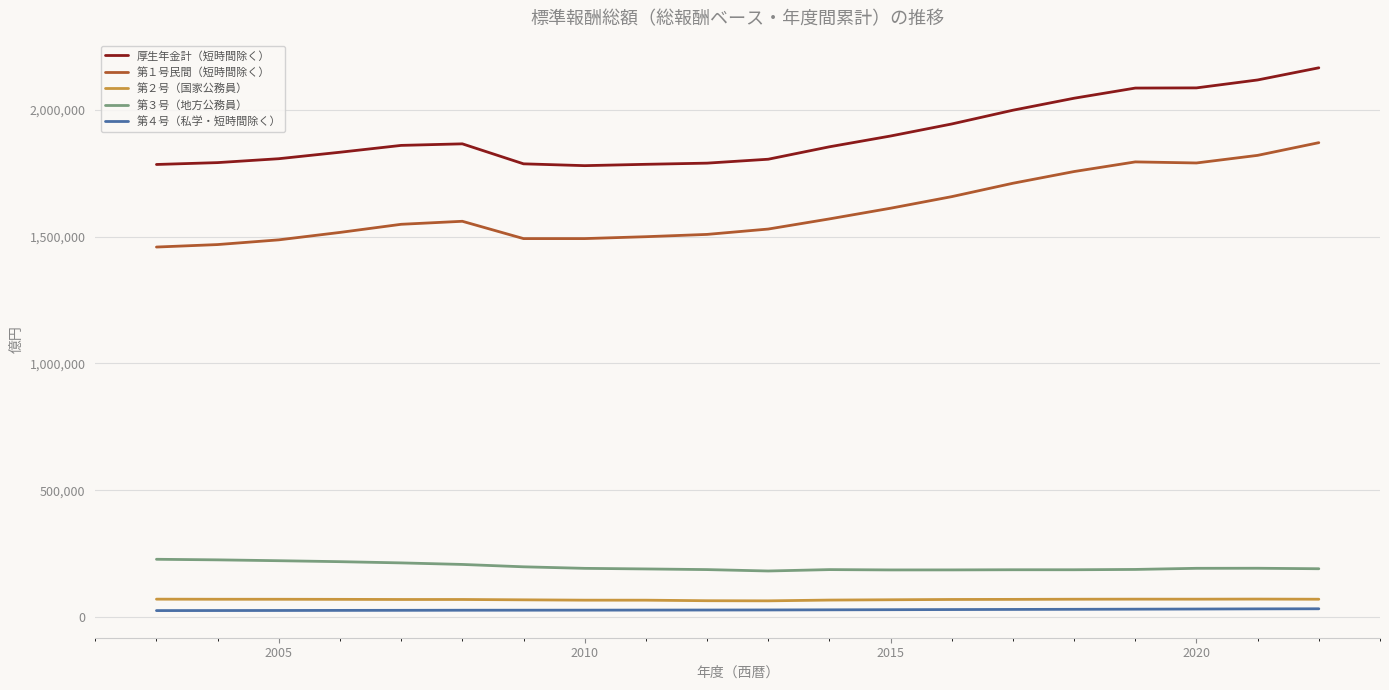

Is this an area chart (filled region under the line)?

No